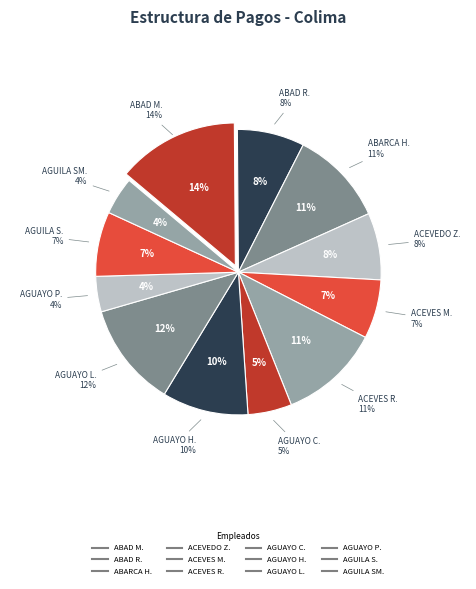

How many slices are in this pie chart?

12